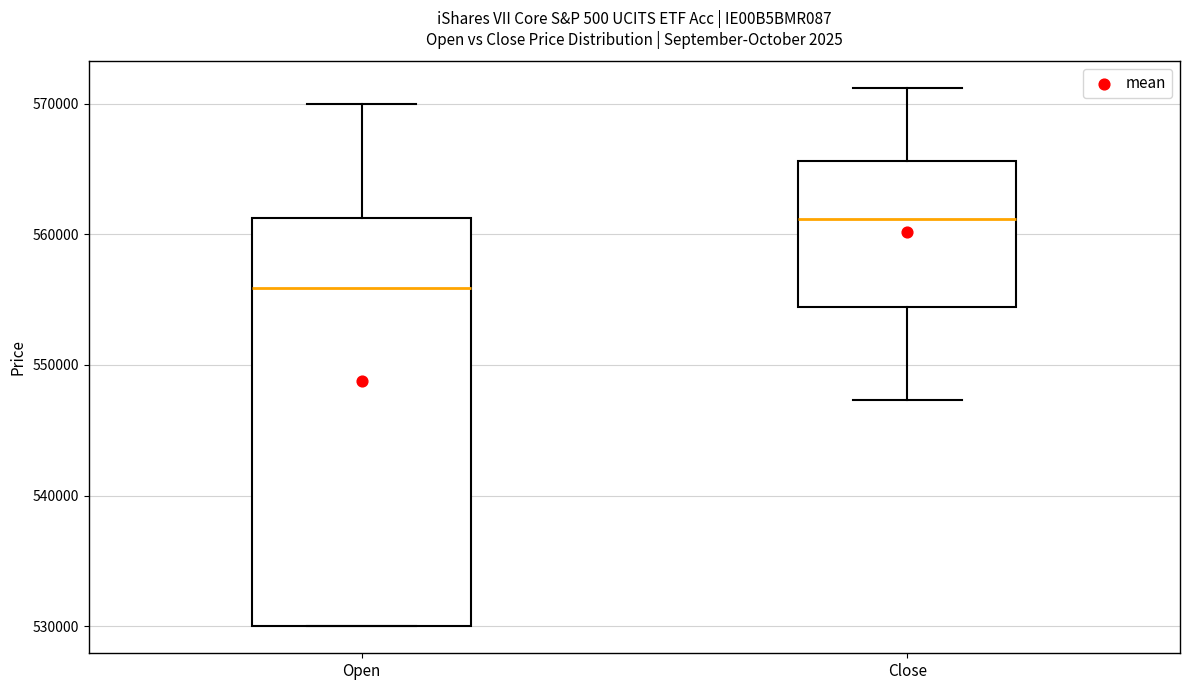

Reading left to right, transcribe this box plot: for each box, give where its median line is, the range the box spans, and where its two whiskers end, as read against the y-axis. The values are not printed on the chart, so give them approximately, as read against the axis.

Open: median 556000, box 530000 to 561000, whiskers 530000 to 570000
Close: median 561000, box 554000 to 566000, whiskers 547000 to 571000